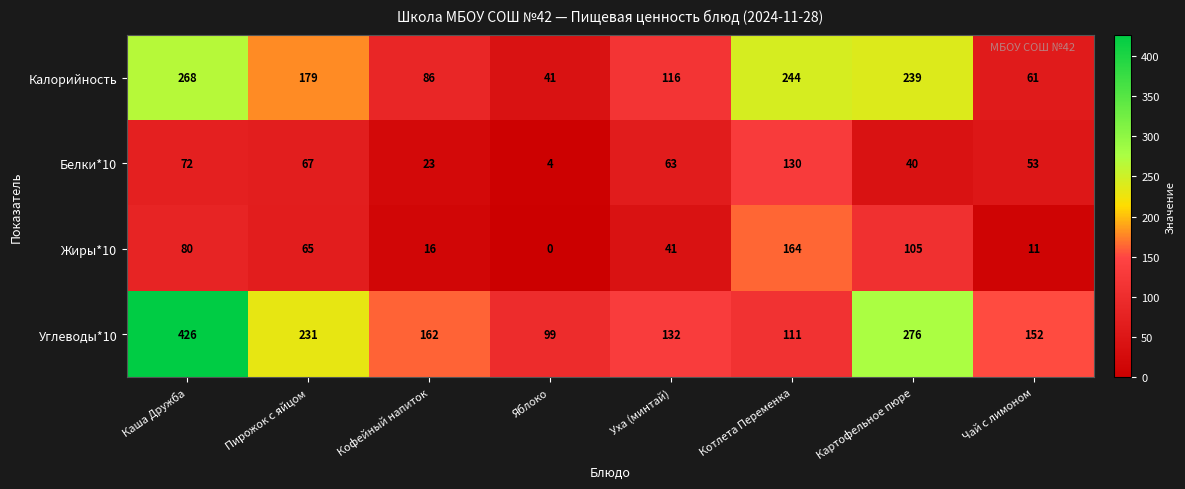

How many values in the Белки*10 series are below 63?

4